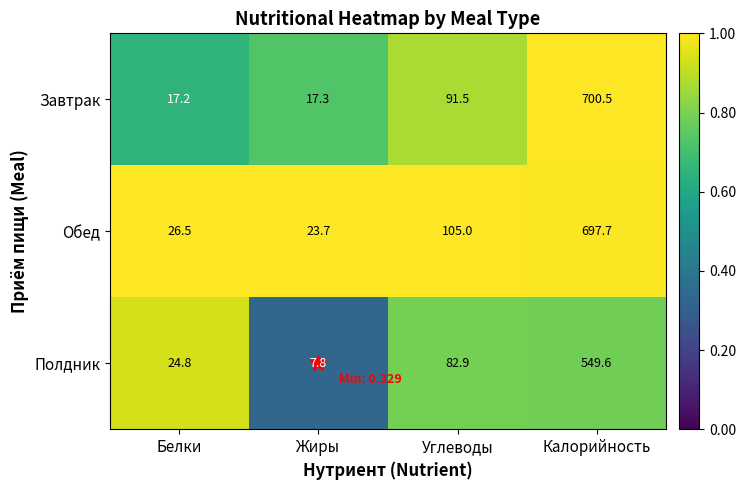

True or false: Завтрак has a value of 1218.0 at Калорийность.

False